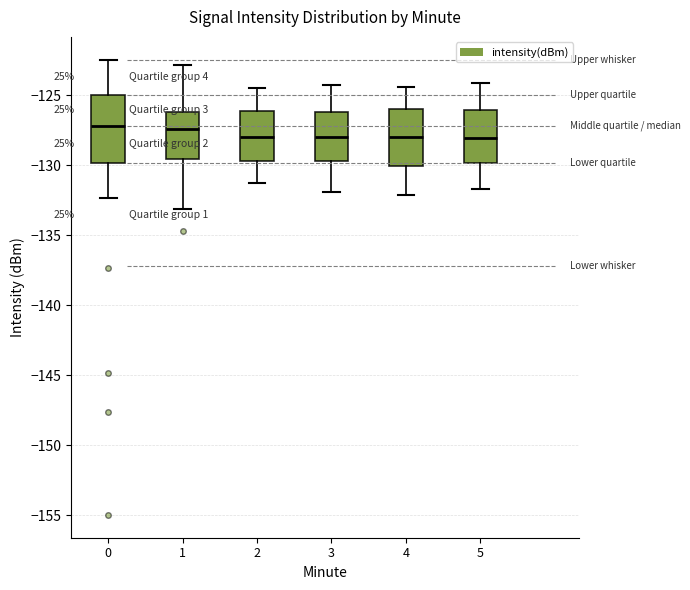

Reading left to right, transcribe this box plot: for each box, give where its median line is, the range the box spans, and where its two whiskers end, as read against the y-axis. The values are not printed on the chart, so give them approximately, as read against the axis.

0: median -127.0, box -130.0 to -125.0, whiskers -132.5 to -122.5
1: median -127.5, box -129.5 to -126.0, whiskers -133.0 to -123.0
2: median -128.0, box -129.5 to -126.0, whiskers -131.5 to -124.5
3: median -128.0, box -129.5 to -126.0, whiskers -132.0 to -124.5
4: median -128.0, box -130.0 to -126.0, whiskers -132.0 to -124.5
5: median -128.0, box -130.0 to -126.0, whiskers -131.5 to -124.0